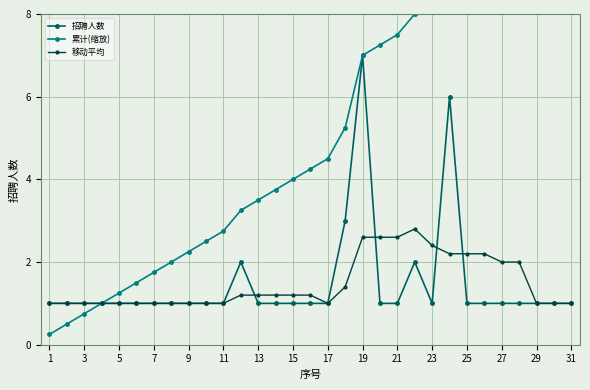

What is the difference between the highest and lowest values at 1?

0.8